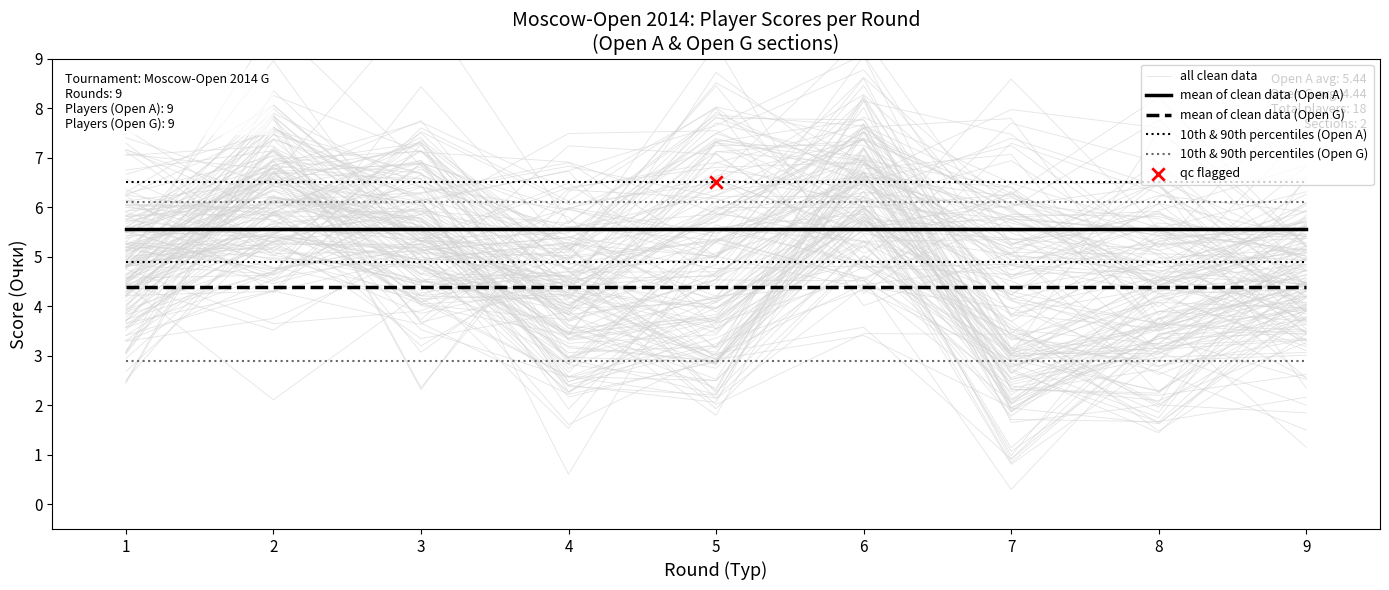

At which category is the sum across all series the highest?

7